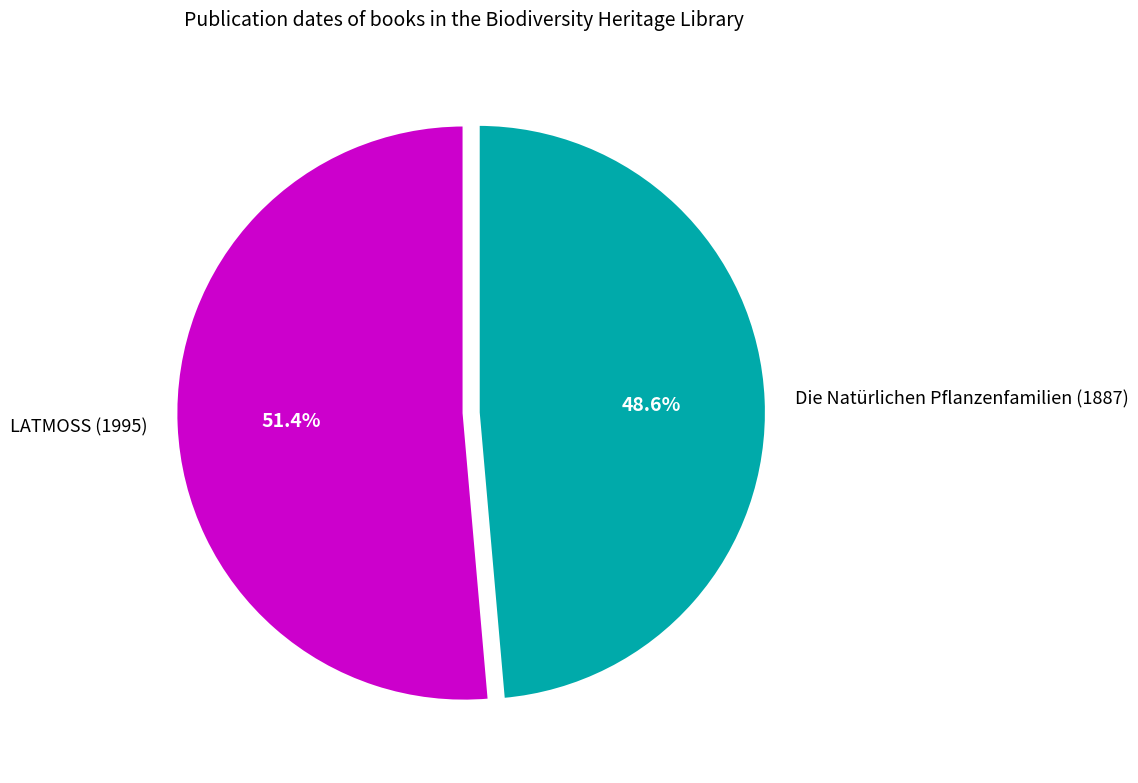

To the nearest percent, what percentage of the pie is Die Natürlichen Pflanzenfamilien (1887)?

49%